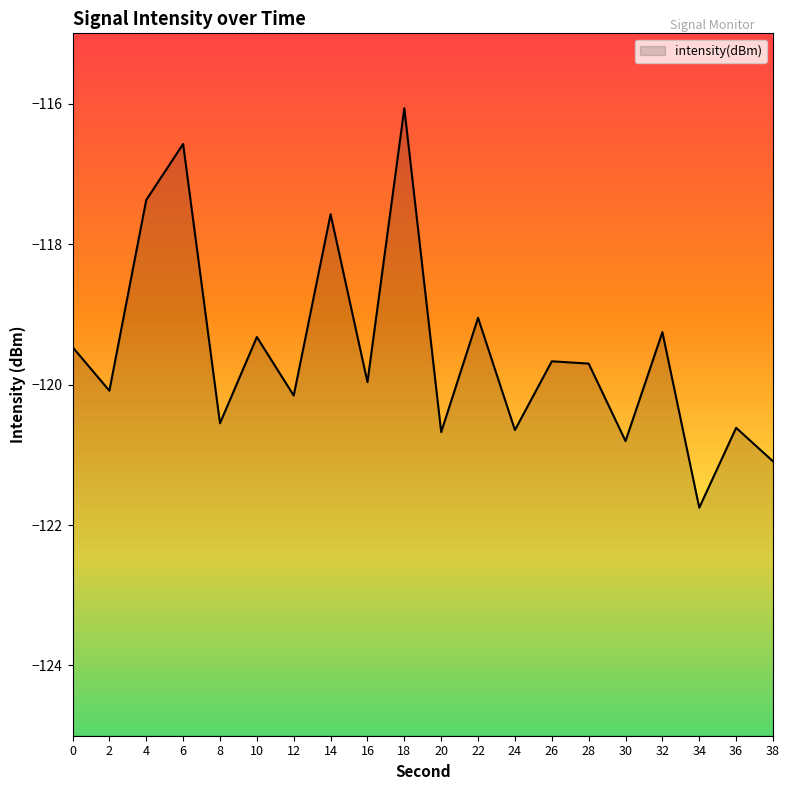

At which category does the chart reach its minimum across all series?

34